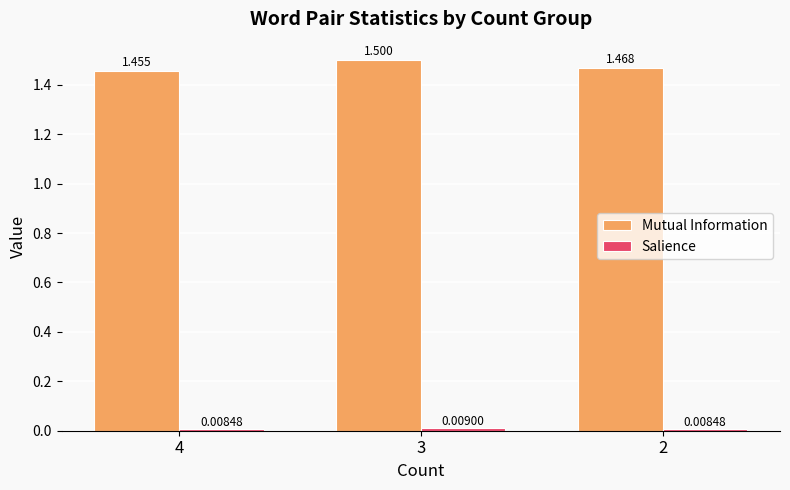

Which series has the largest range (max minus min)?

Mutual Information